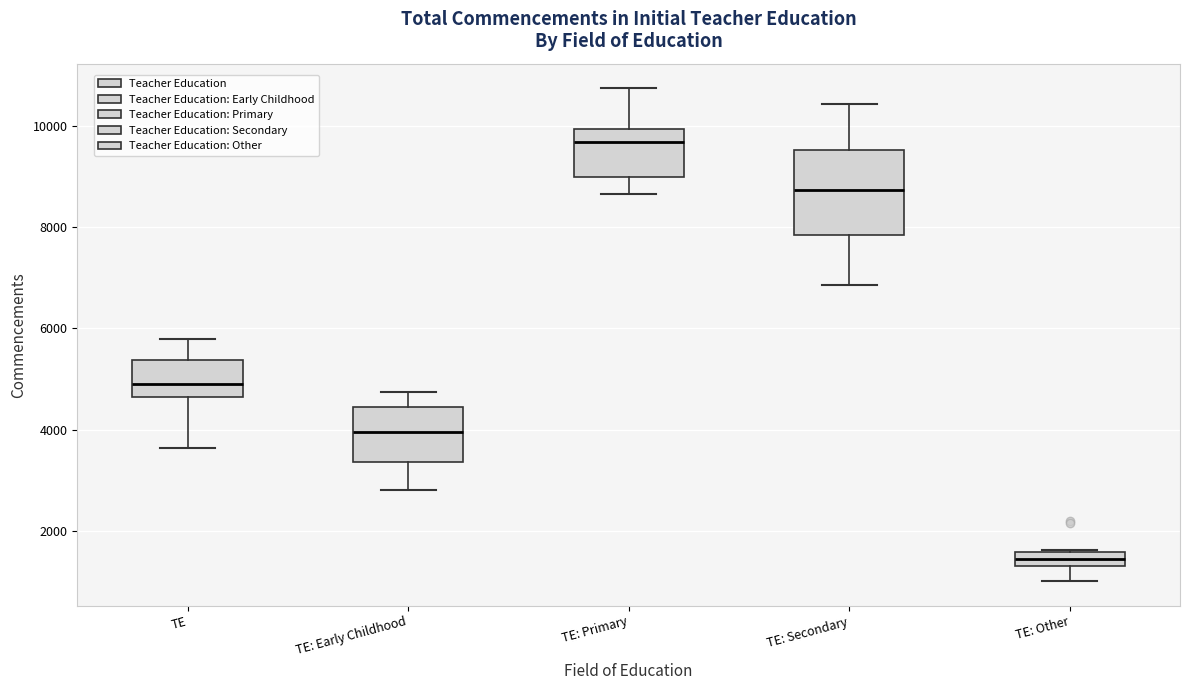

Where is the upper edge of the box for TE: Primary on the y-axis? The values are not printed on the chart, so give them approximately, as read against the axis.

10000